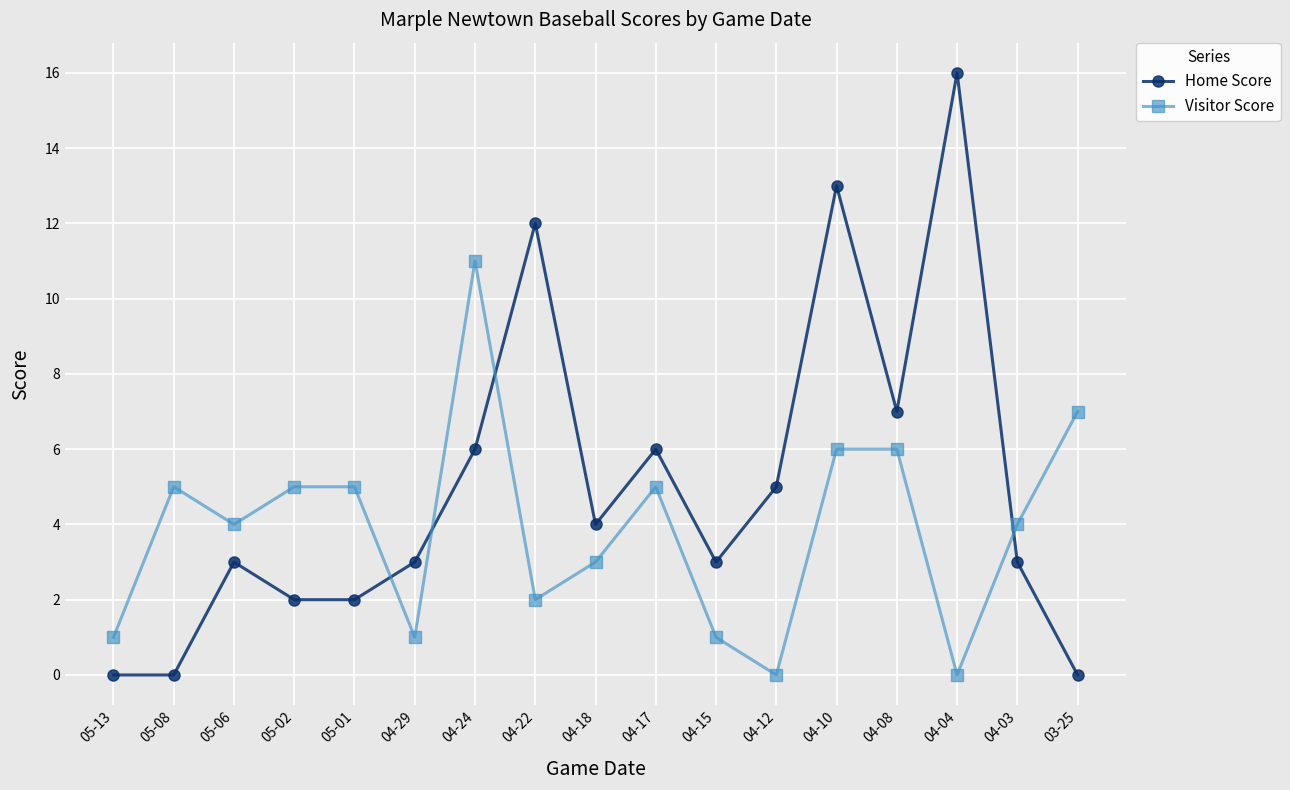

Which series has the widest spread of values?

Home Score